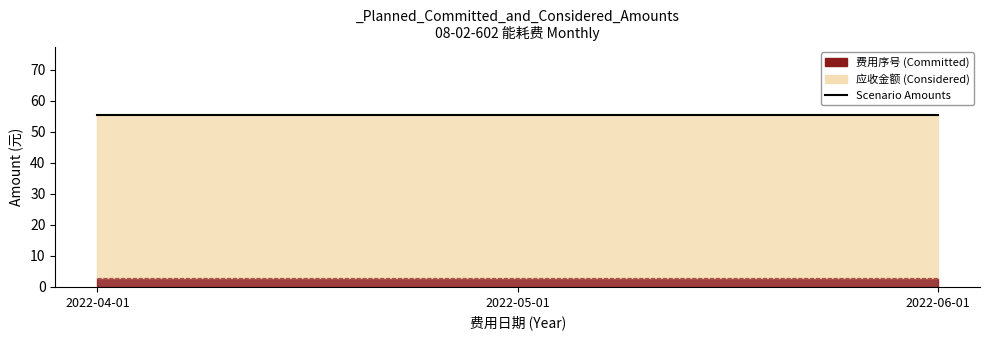

What is the label of the 1st point from the right?

2022-06-01